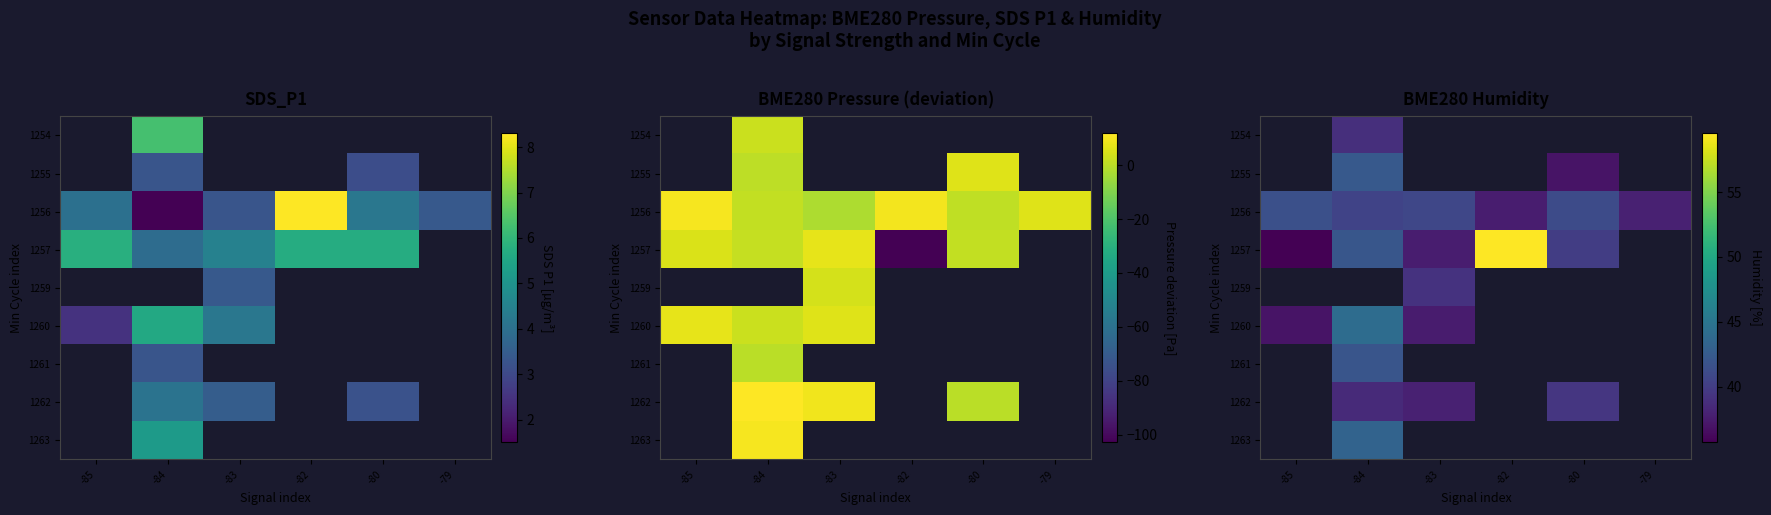

Rank the categories by row_0 value from lowest to highest.

-85, -84, -83, -82, -80, -79